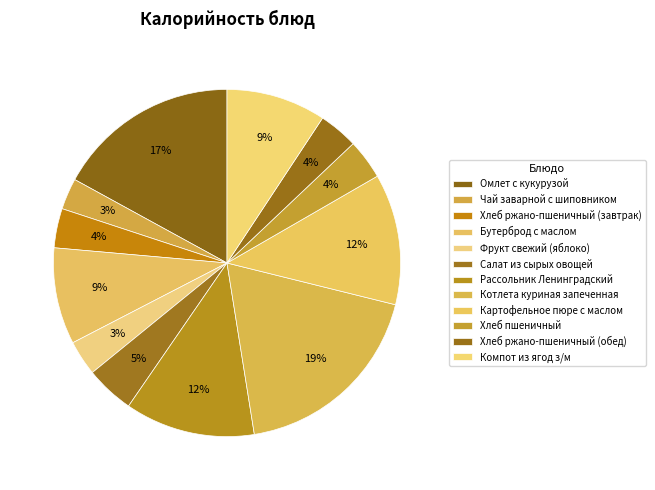

Combined, what portion of the pie is Хлеб пшеничный and Компот из ягод з/м?

13.0%